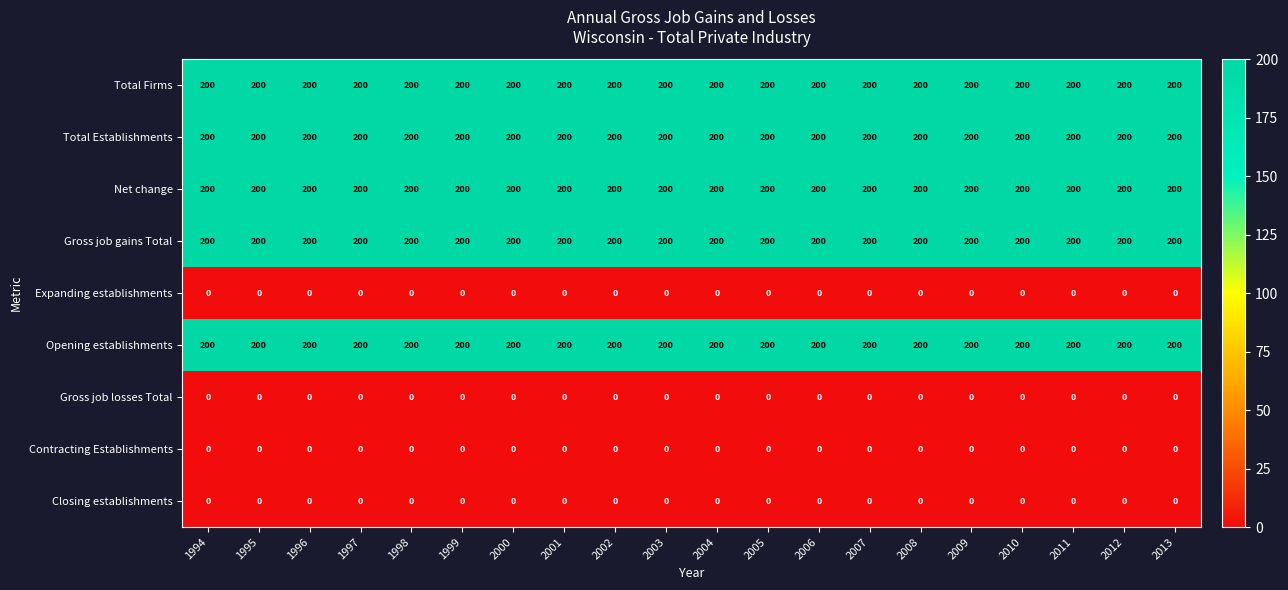

What is the approximate value of Net change at 2011?

200